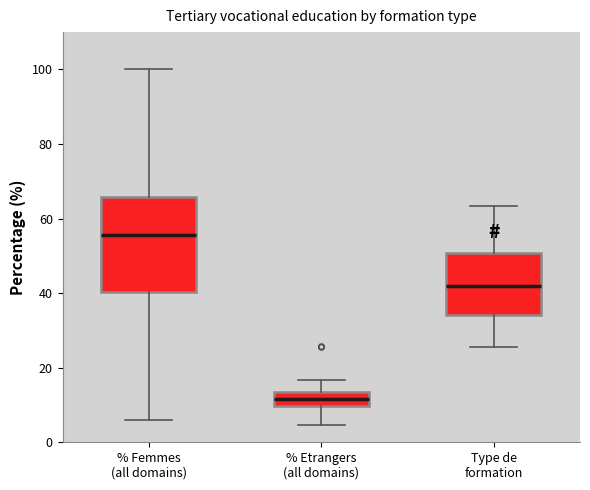

Reading left to right, transcribe this box plot: for each box, give where its median line is, the range the box spans, and where its two whiskers end, as read against the y-axis. The values are not printed on the chart, so give them approximately, as read against the axis.

% Femmes (all domains): median 56, box 40 to 66, whiskers 6 to 100
% Etrangers (all domains): median 12, box 10 to 14, whiskers 4 to 16
Type de formation: median 42, box 34 to 50, whiskers 26 to 64